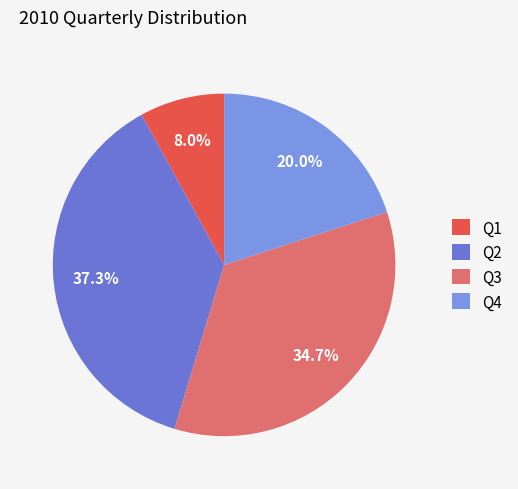

Which slice is the largest?

Q2